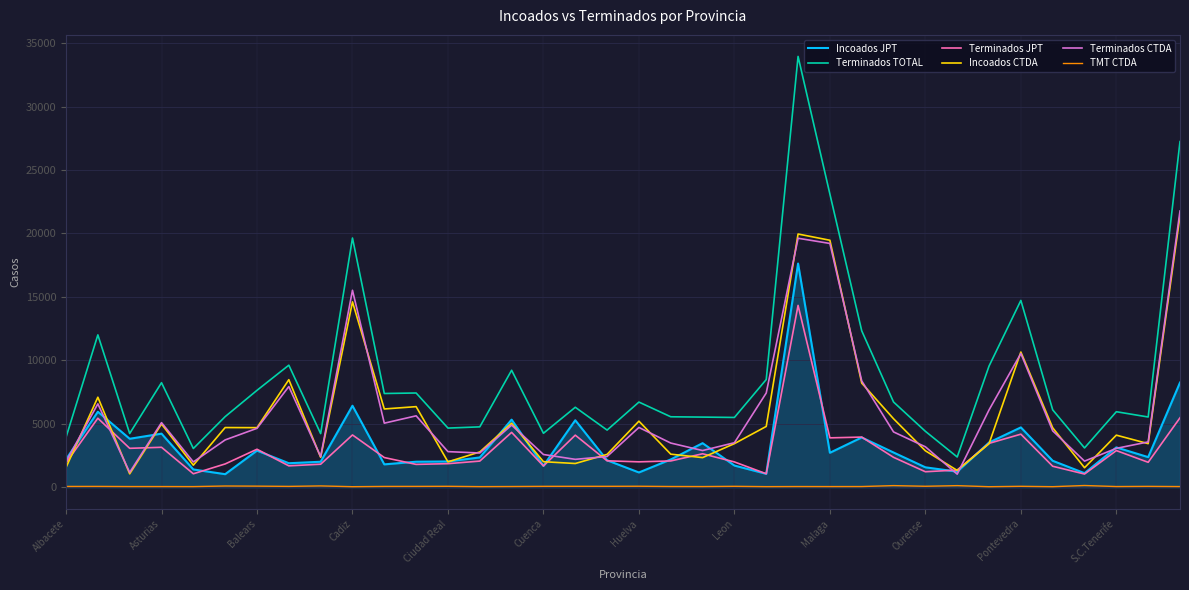

Which series has the largest total across all categories?

Terminados TOTAL